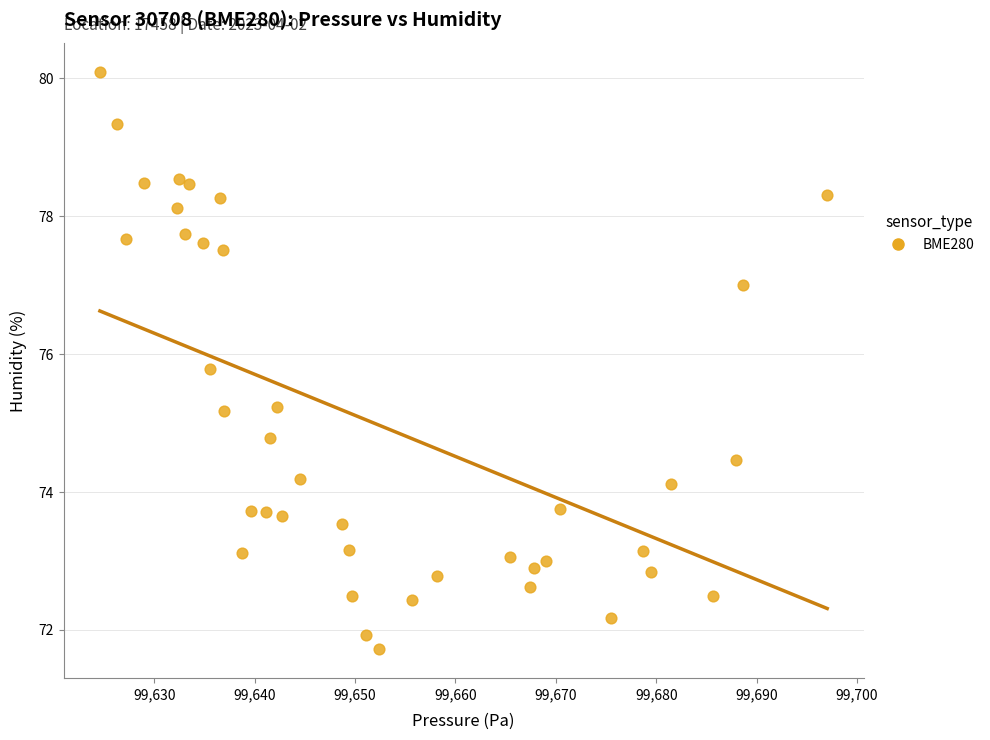

What is the range of Y values (max minus min)?

8.4